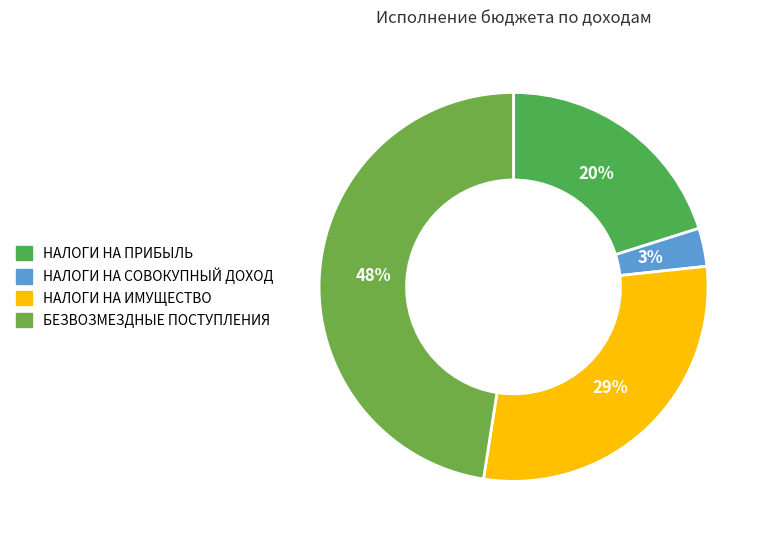

What is the smallest slice in the pie chart?

НАЛОГИ НА СОВОКУПНЫЙ ДОХОД